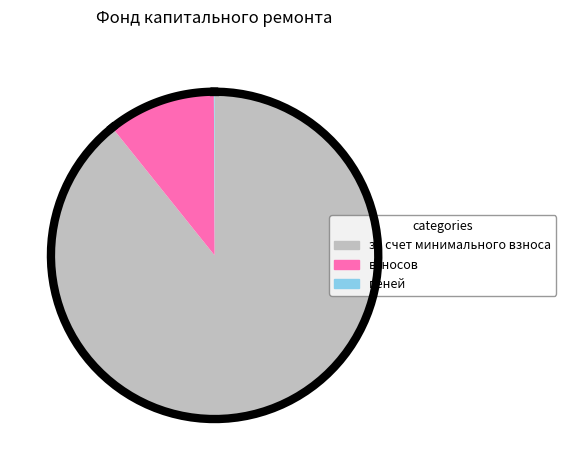

To the nearest percent, what is the average slice percentage?

33%